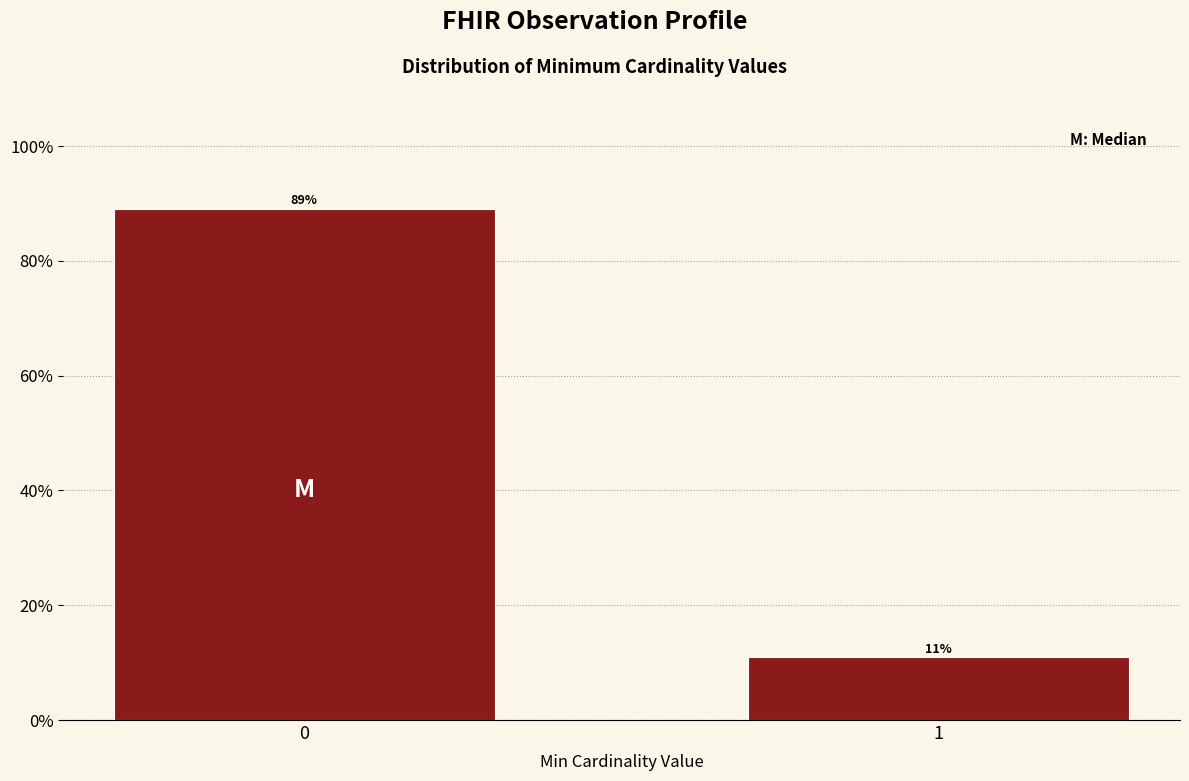

The value at 1 is 4.7. True or false?

False